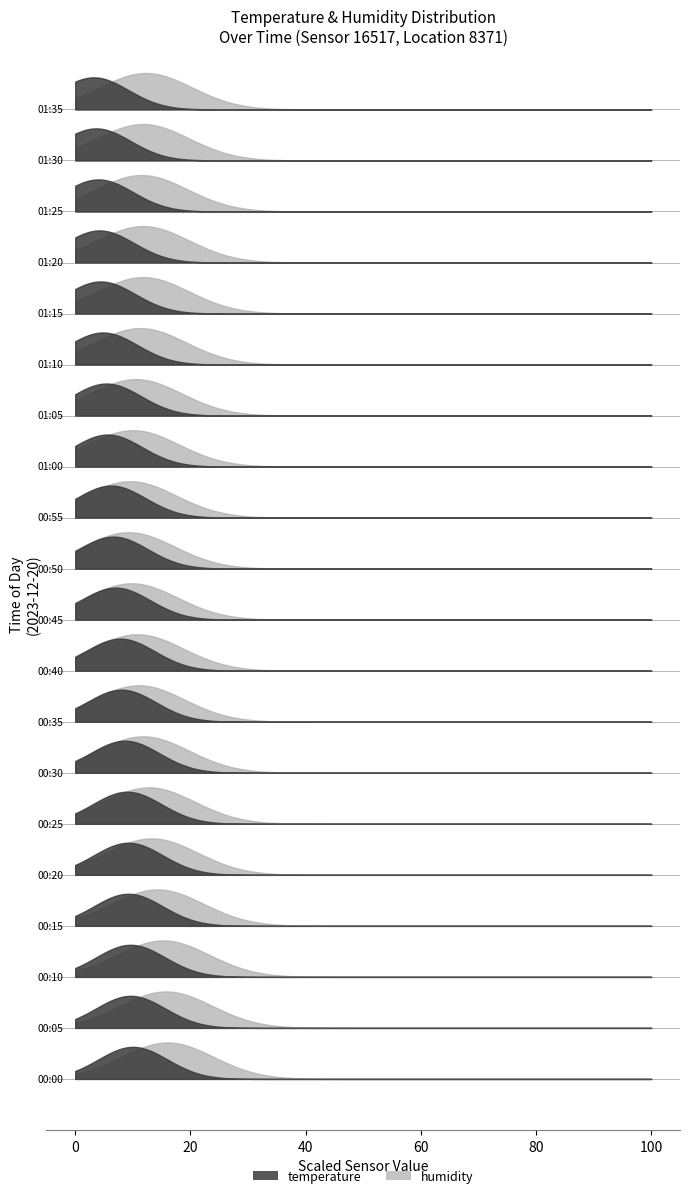

Does the chart display data point markers on the line(s)?

No